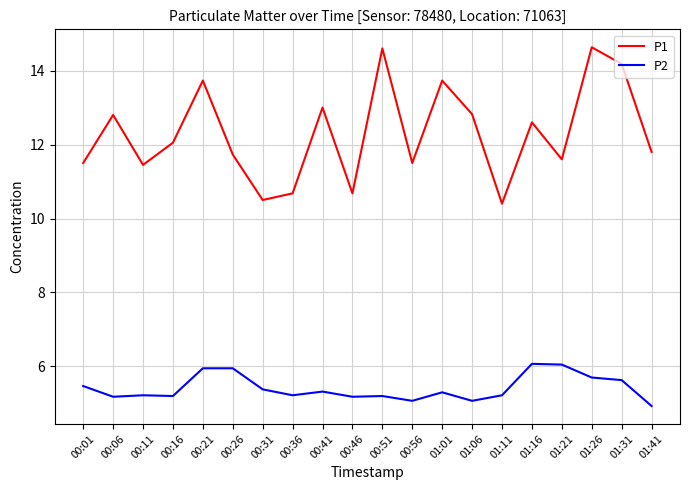

Is the value of P2 at 00:26 greater than the value of P1 at 00:56?

No